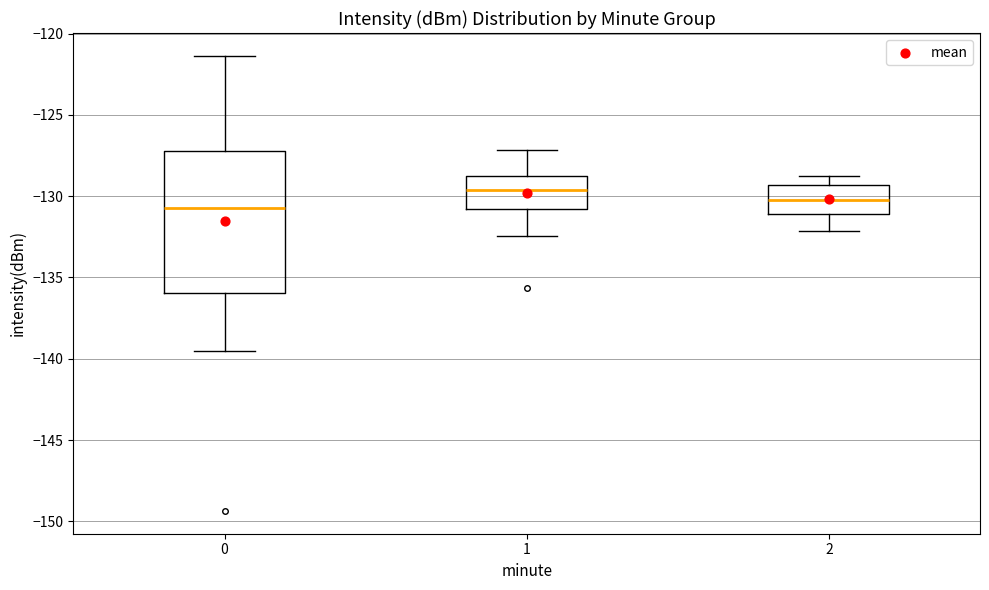

Where is the upper edge of the box at x = 1 on the y-axis? The values are not printed on the chart, so give them approximately, as read against the axis.

-129.0